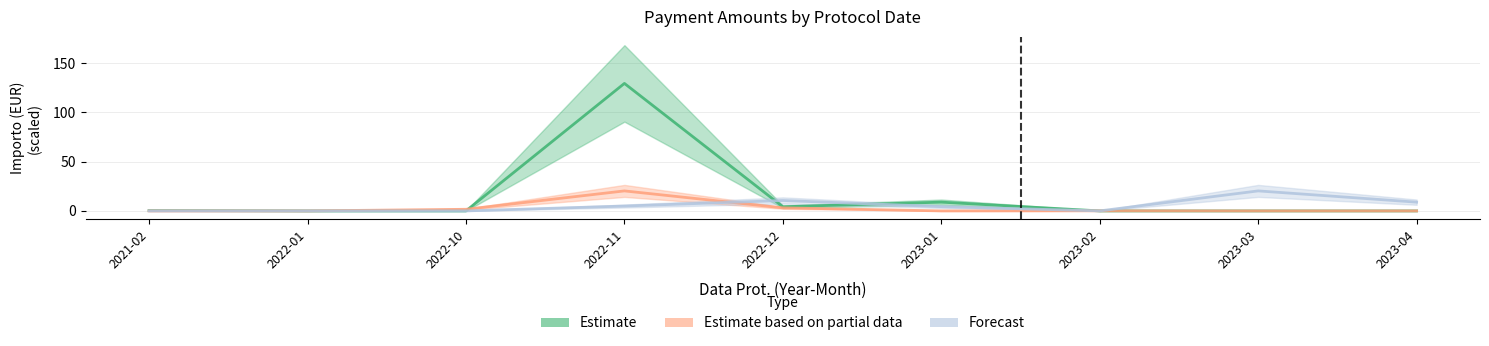

Is the value of Forecast at 2022-10 greater than the value of Estimate at 2021-02?

No